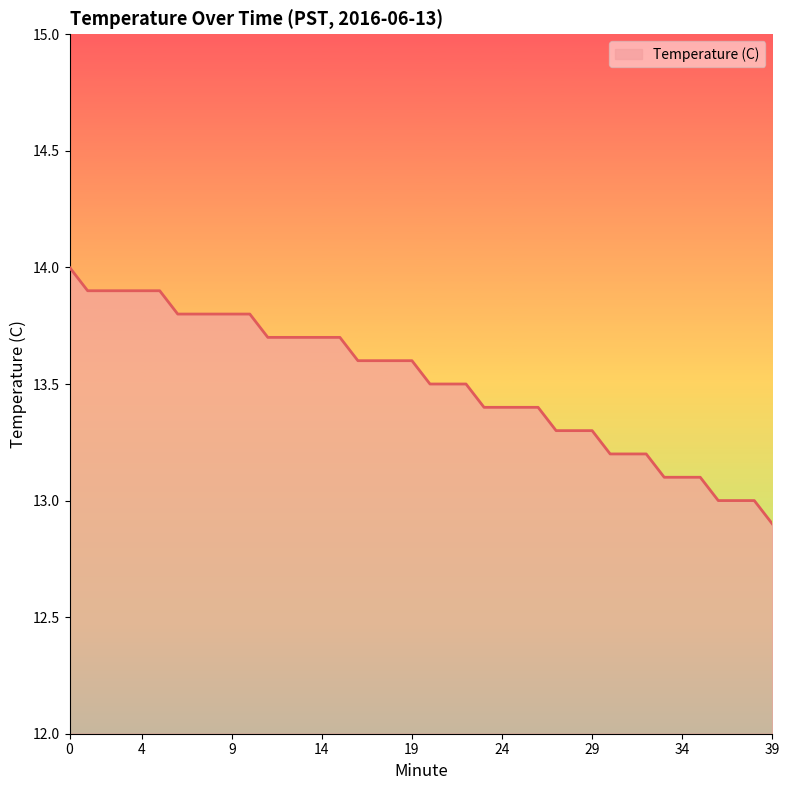

What is the maximum value shown in the chart?

14.0